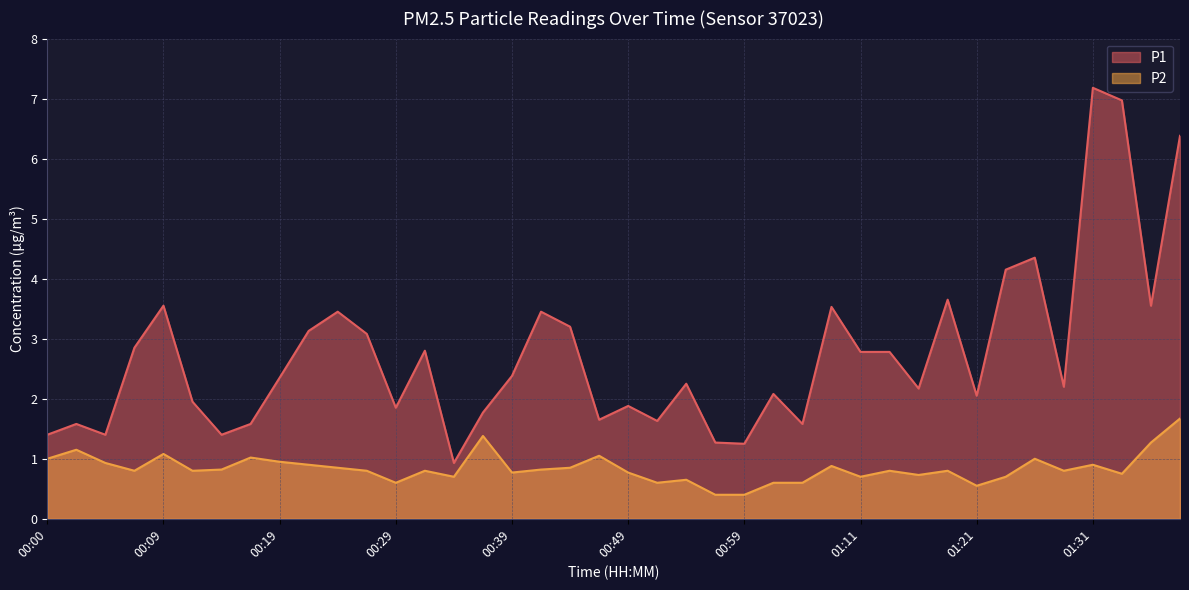

Between 00:34 and 01:16, which series saw the biggest shift?

P1